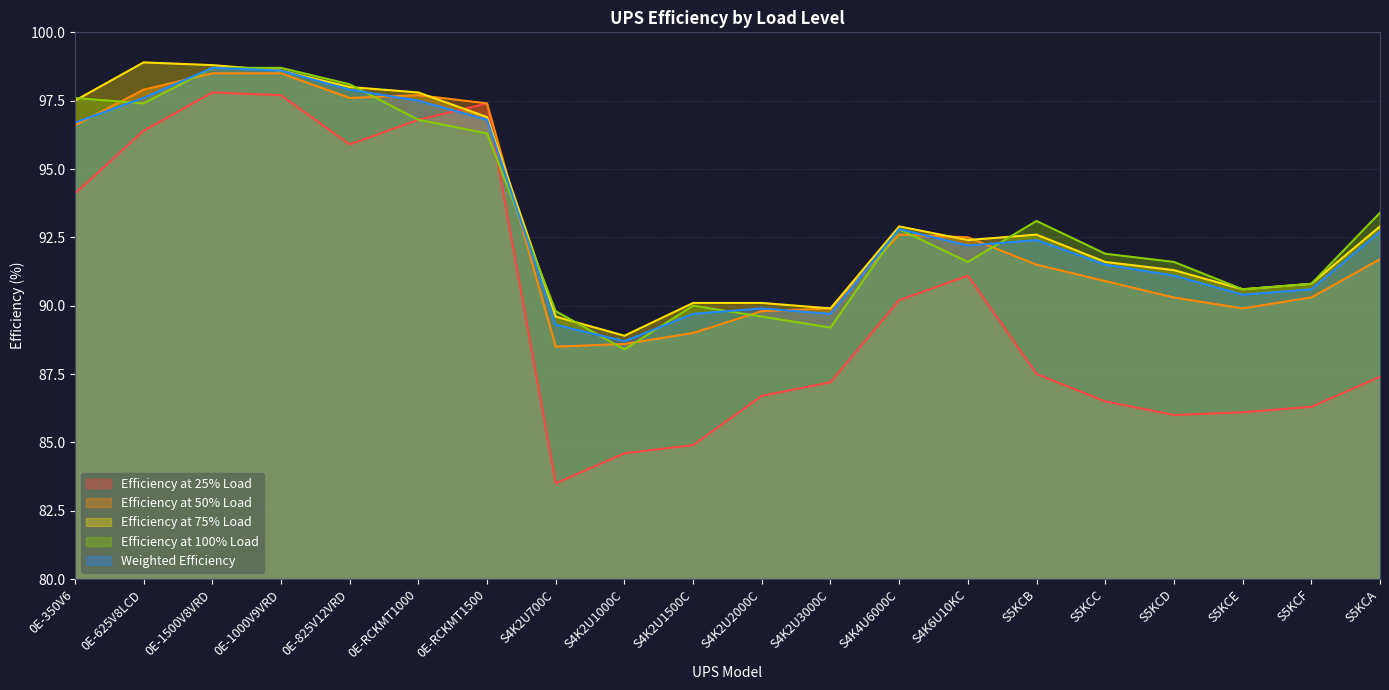

Reading right to left, what are all the values shown in this chart?

Efficiency at 25% Load: S5KCA=87.4	S5KCF=86.3	S5KCE=86.1	S5KCD=86.0	S5KCC=86.5	S5KCB=87.5	S4K6U10KC=91.1	S4K4U6000C=90.2	S4K2U3000C=87.2	S4K2U2000C=86.7	S4K2U1500C=84.9	S4K2U1000C=84.6	S4K2U700C=83.5	0E-RCKMT1500=97.4	0E-RCKMT1000=96.8	0E-825V12VRD=95.9	0E-1000V9VRD=97.7	0E-1500V8VRD=97.8	0E-625V8LCD=96.4	0E-350V6=94.1
Efficiency at 50% Load: S5KCA=91.7	S5KCF=90.3	S5KCE=89.9	S5KCD=90.3	S5KCC=90.9	S5KCB=91.5	S4K6U10KC=92.5	S4K4U6000C=92.6	S4K2U3000C=89.9	S4K2U2000C=89.8	S4K2U1500C=89.0	S4K2U1000C=88.6	S4K2U700C=88.5	0E-RCKMT1500=97.4	0E-RCKMT1000=97.7	0E-825V12VRD=97.6	0E-1000V9VRD=98.5	0E-1500V8VRD=98.5	0E-625V8LCD=97.9	0E-350V6=96.6
Efficiency at 75% Load: S5KCA=92.9	S5KCF=90.8	S5KCE=90.6	S5KCD=91.3	S5KCC=91.6	S5KCB=92.6	S4K6U10KC=92.4	S4K4U6000C=92.9	S4K2U3000C=89.9	S4K2U2000C=90.1	S4K2U1500C=90.1	S4K2U1000C=88.9	S4K2U700C=89.6	0E-RCKMT1500=96.9	0E-RCKMT1000=97.8	0E-825V12VRD=98.0	0E-1000V9VRD=98.6	0E-1500V8VRD=98.8	0E-625V8LCD=98.9	0E-350V6=97.5
Efficiency at 100% Load: S5KCA=93.4	S5KCF=90.8	S5KCE=90.6	S5KCD=91.6	S5KCC=91.9	S5KCB=93.1	S4K6U10KC=91.6	S4K4U6000C=92.8	S4K2U3000C=89.2	S4K2U2000C=89.6	S4K2U1500C=90.0	S4K2U1000C=88.4	S4K2U700C=89.8	0E-RCKMT1500=96.3	0E-RCKMT1000=96.8	0E-825V12VRD=98.1	0E-1000V9VRD=98.7	0E-1500V8VRD=98.7	0E-625V8LCD=97.4	0E-350V6=97.6
Weighted Efficiency: S5KCA=92.7	S5KCF=90.6	S5KCE=90.4	S5KCD=91.1	S5KCC=91.5	S5KCB=92.4	S4K6U10KC=92.2	S4K4U6000C=92.8	S4K2U3000C=89.7	S4K2U2000C=89.9	S4K2U1500C=89.7	S4K2U1000C=88.7	S4K2U700C=89.3	0E-RCKMT1500=96.8	0E-RCKMT1000=97.5	0E-825V12VRD=97.9	0E-1000V9VRD=98.6	0E-1500V8VRD=98.7	0E-625V8LCD=97.6	0E-350V6=96.7